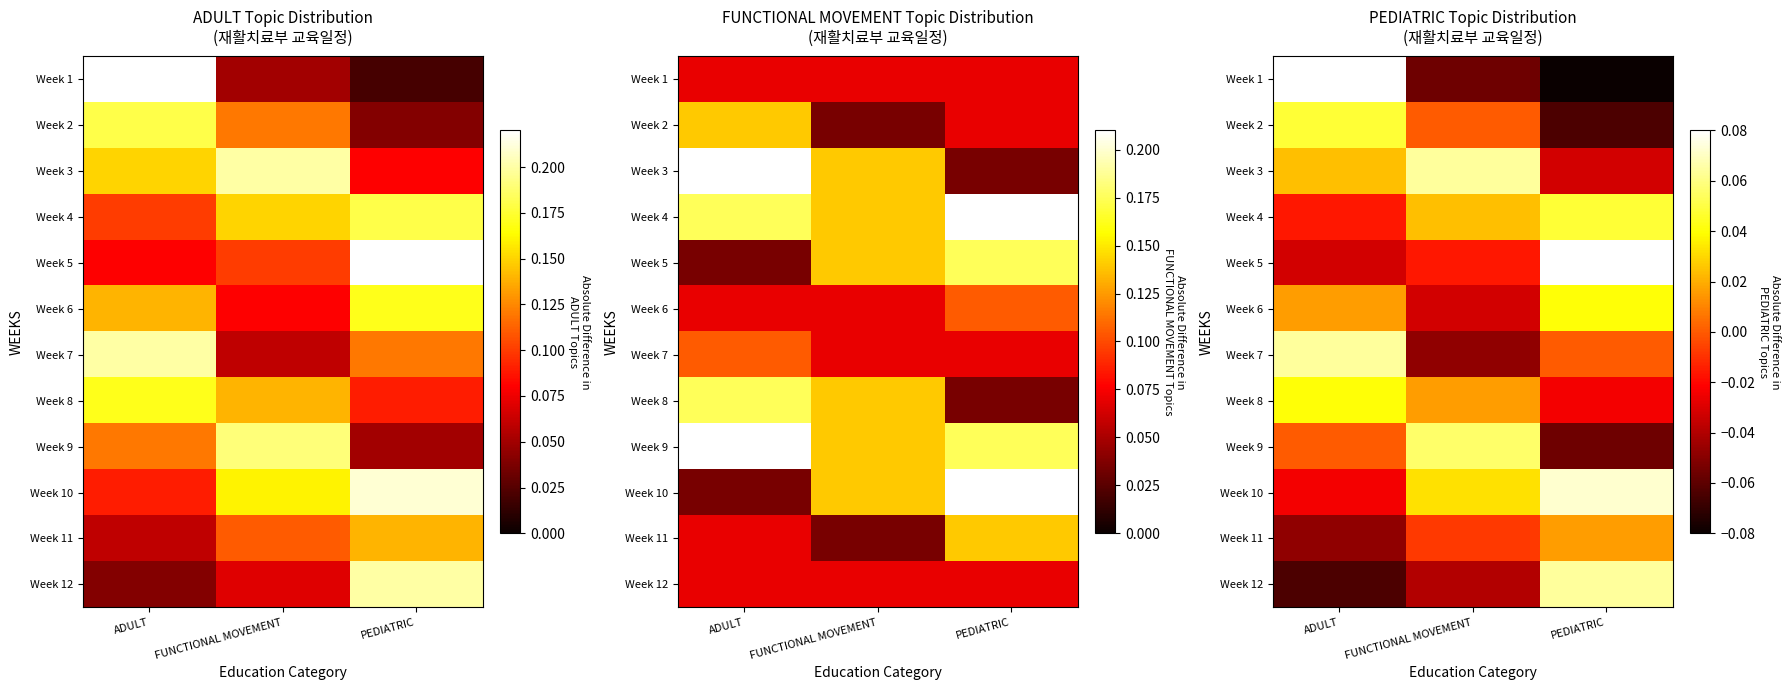

True or false: Week 2 has a value of 0.1 at ADULT.

False